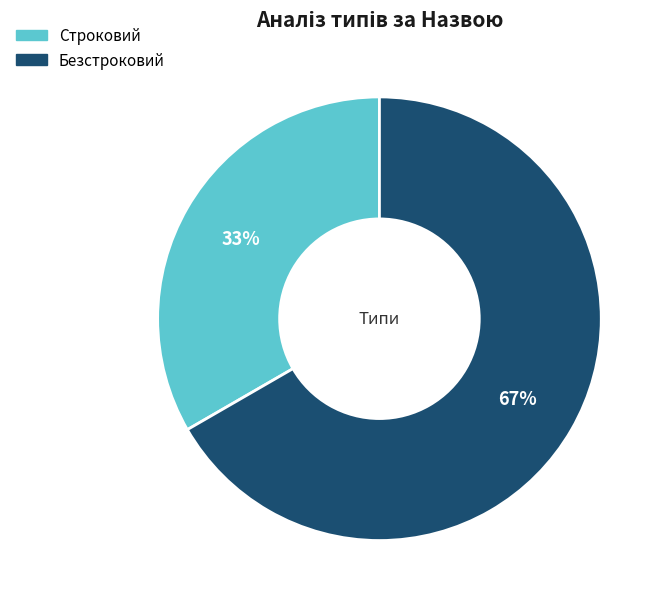

True or false: Безстроковий accounts for 67% of the total.

True